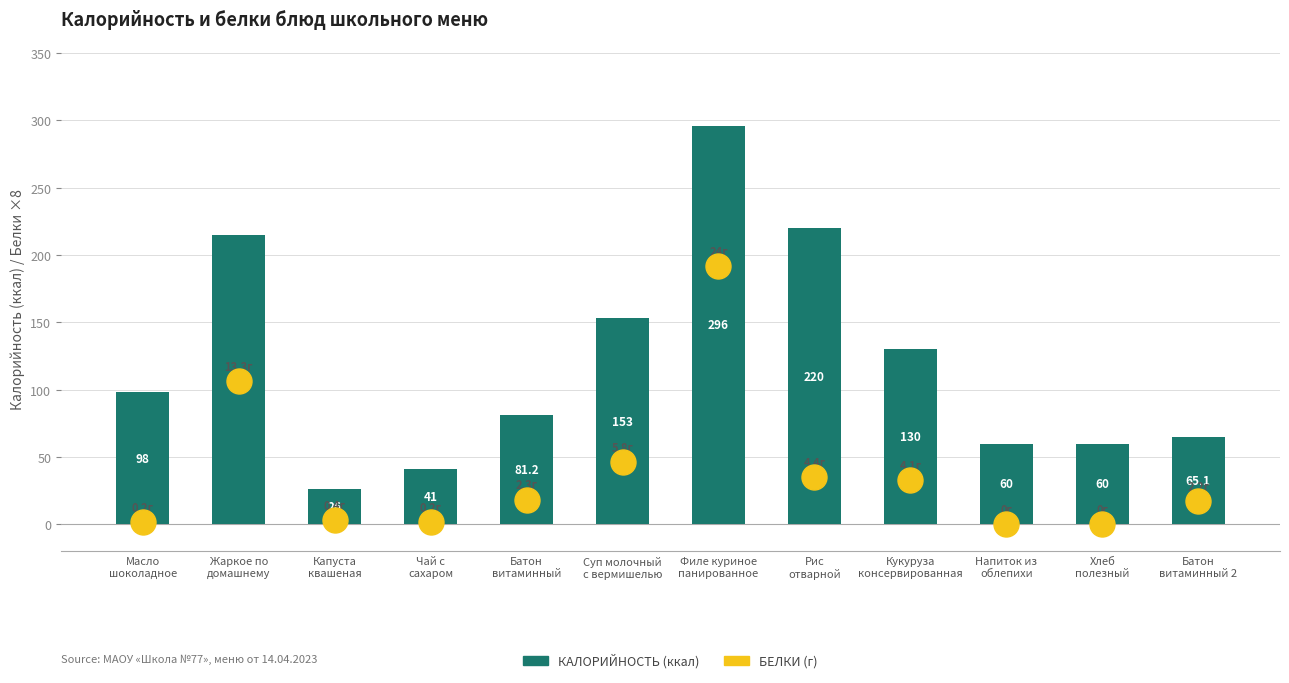

Reading left to right, extract all data points from this chart.

Белки: Масло
шоколадное=1.6	Жаркое по
домашнему=106.4	Капуста
квашеная=3.2	Чай с
сахаром=1.6	Батон
витаминный=18.4	Суп молочный
с вермишелью=46.4	Филе куриное
панированное=192.0	Рис
отварной=35.2	Кукуруза
консервированная=32.8	Напиток из
облепихи=0.0	Хлеб
полезный=0.0	Батон
витаминный 2=17.6
Калорийность: Масло
шоколадное=98.0	Жаркое по
домашнему=215.0	Капуста
квашеная=26.0	Чай с
сахаром=41.0	Батон
витаминный=81.2	Суп молочный
с вермишелью=153.0	Филе куриное
панированное=296.0	Рис
отварной=220.0	Кукуруза
консервированная=130.0	Напиток из
облепихи=60.0	Хлеб
полезный=60.0	Батон
витаминный 2=65.1